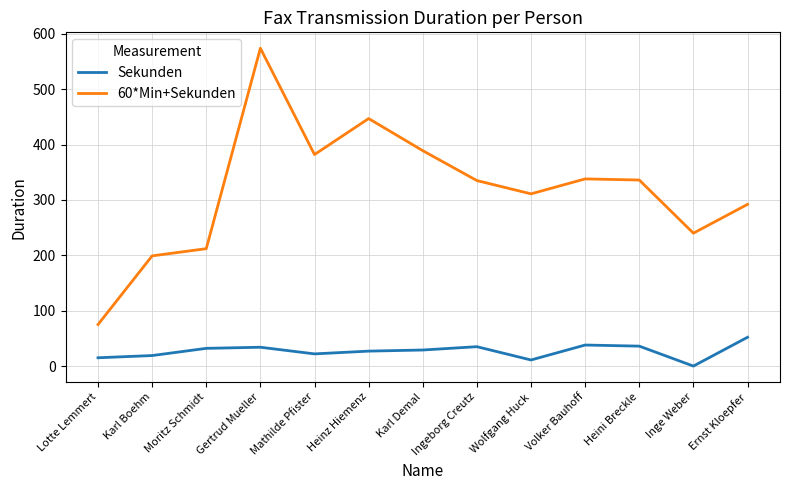

At which category does the chart reach its peak across all series?

Gertrud Mueller